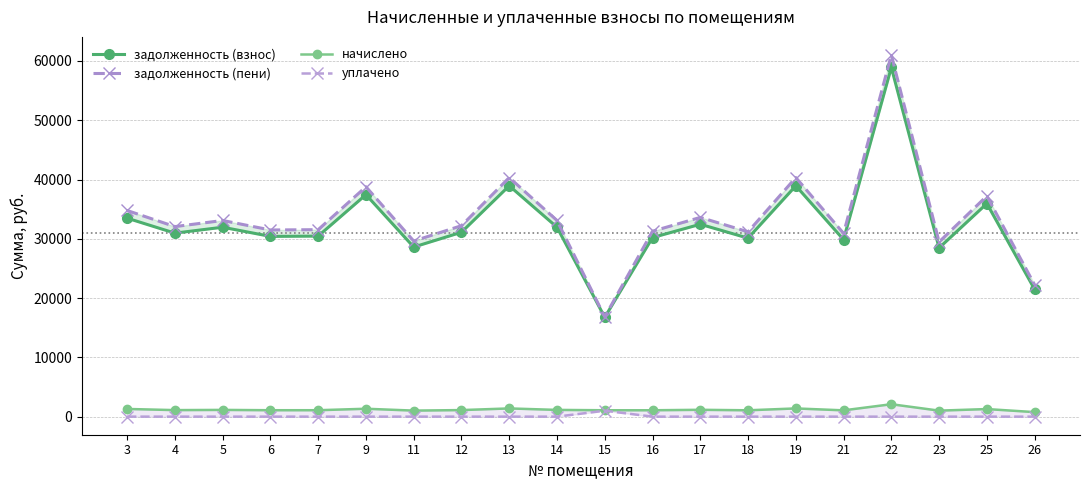

The задолженность (взнос) series shows 7663.8 at 15. True or false?

False